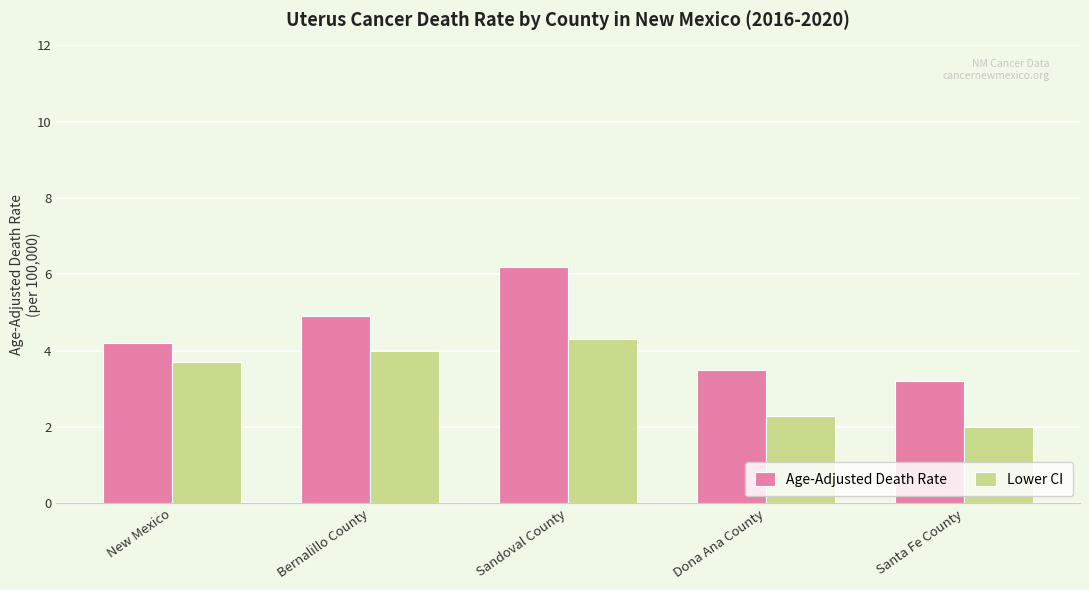

What is the smallest value displayed?

2.0